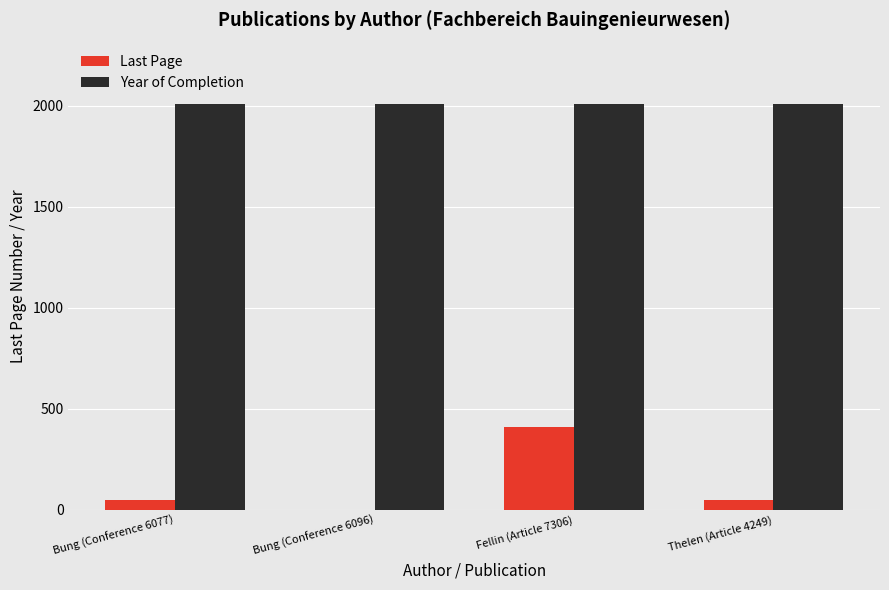

The Last Page series shows 0 at Bung (Conference 6096). True or false?

True